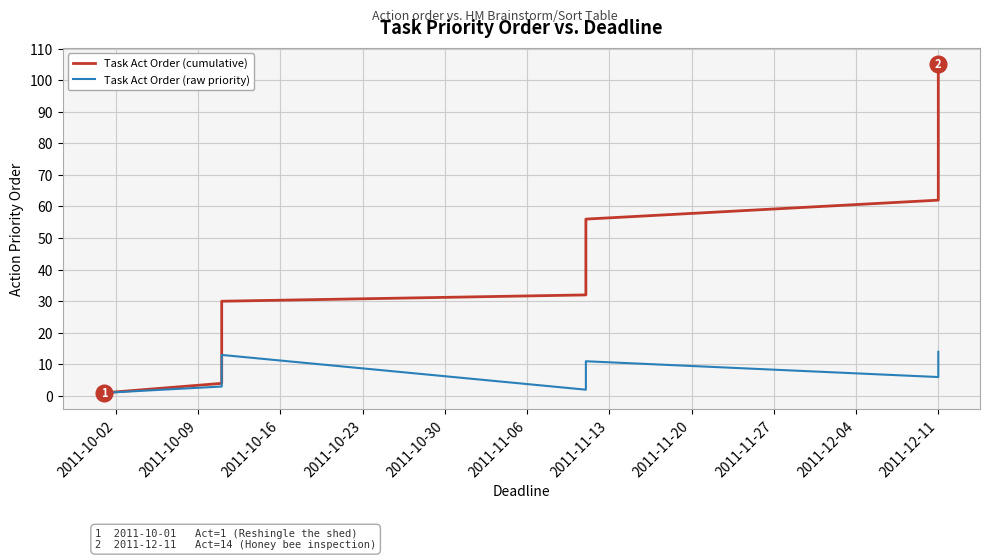

True or false: Task Act Order (cumulative) and Task Act Order (raw priority) cross at least once.

False